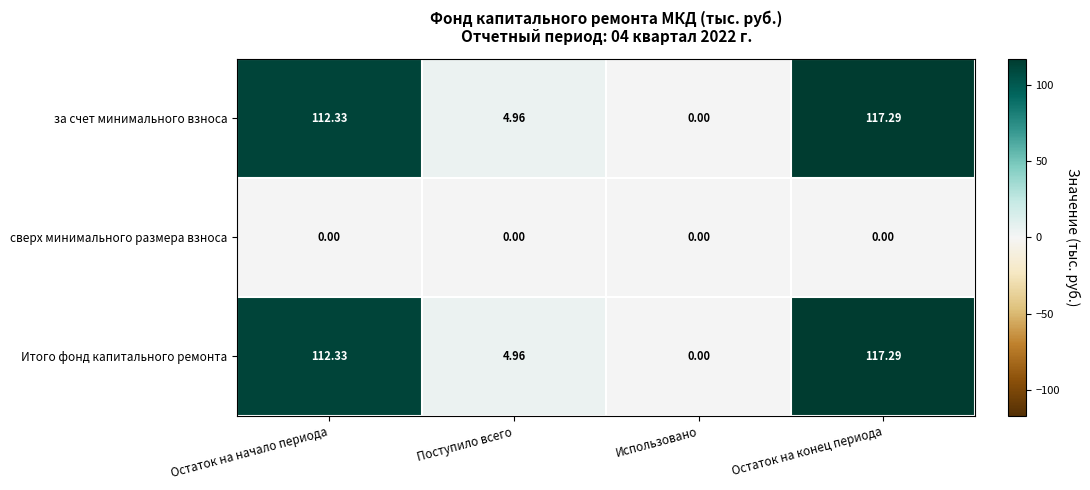

Where does the за счет минимального взноса series first go above 112?

Остаток на начало периода